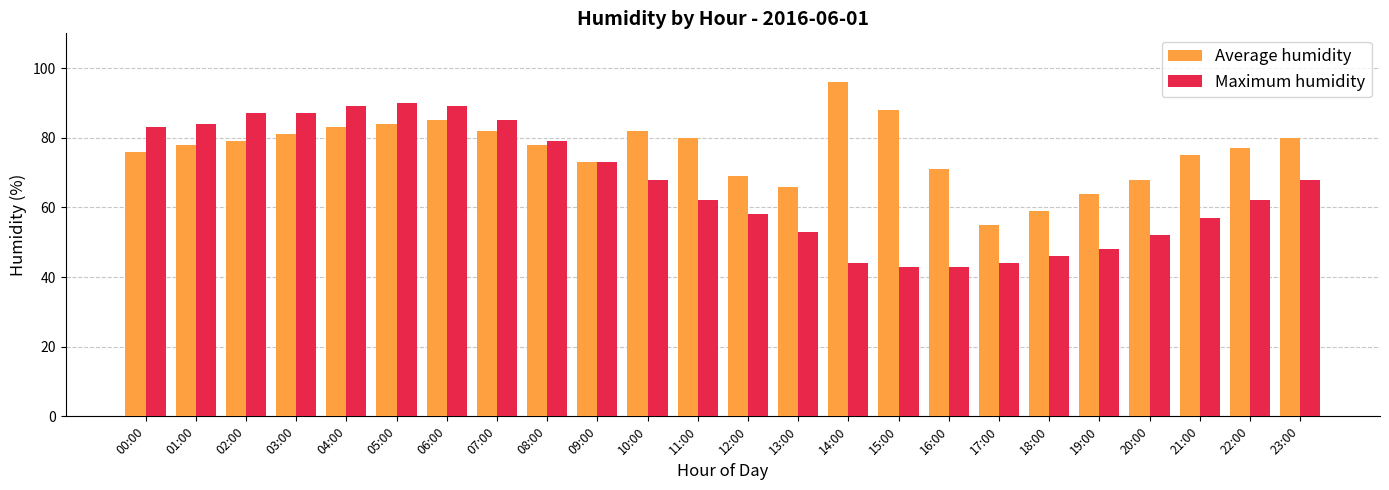

List the series in order of their overall mean, highest first.

Average humidity, Maximum humidity